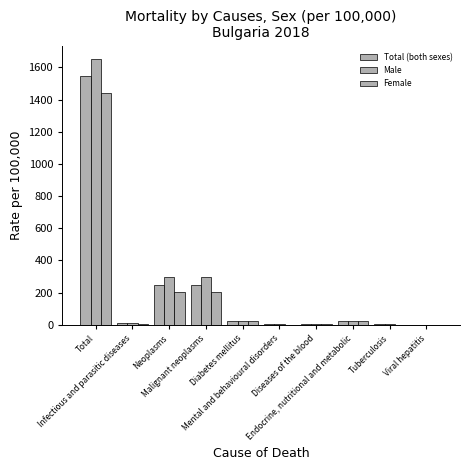

What is the label of the 1st bar from the left?

Total